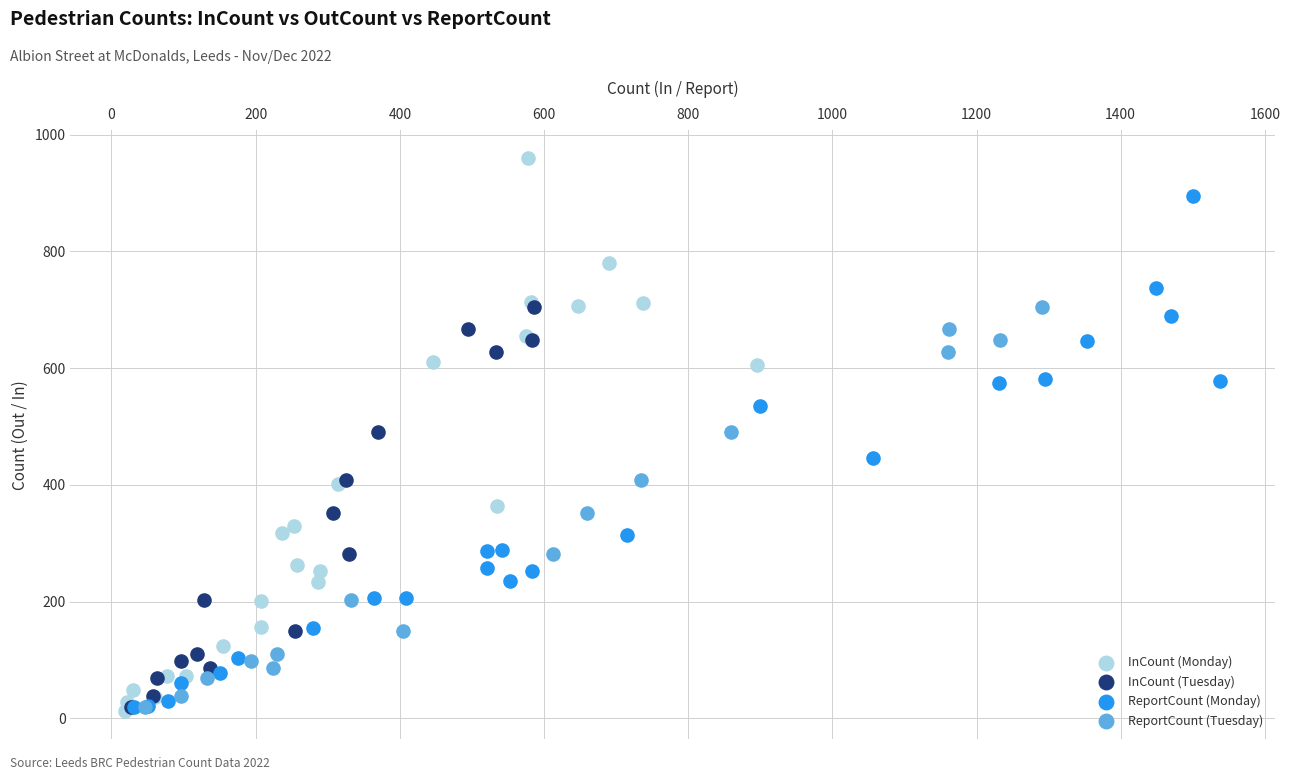

Which series has the widest spread of Y values?

InCount (Monday)